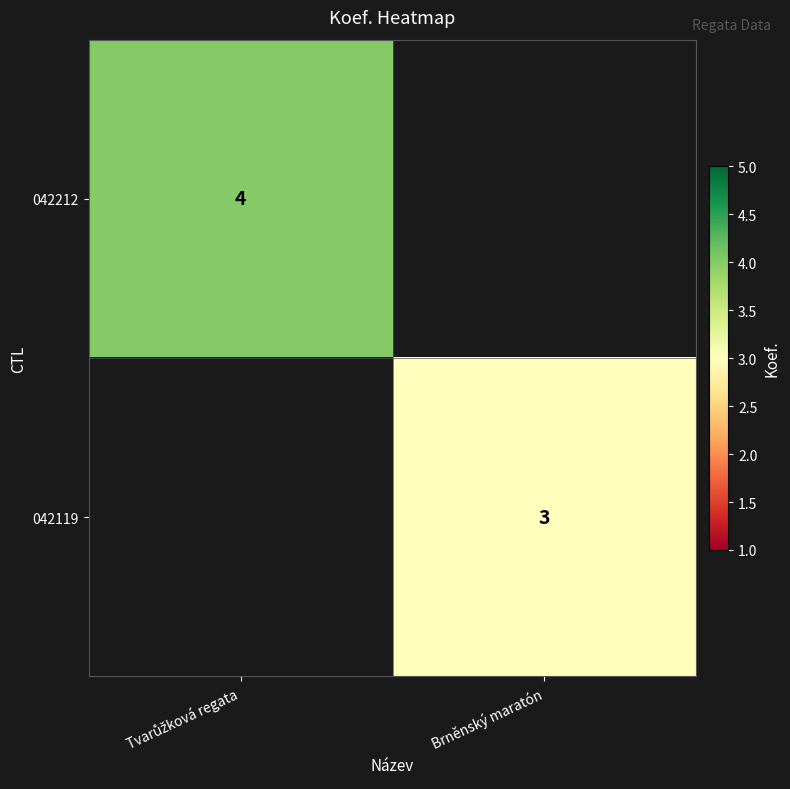

What is the greatest value displayed?

4.0